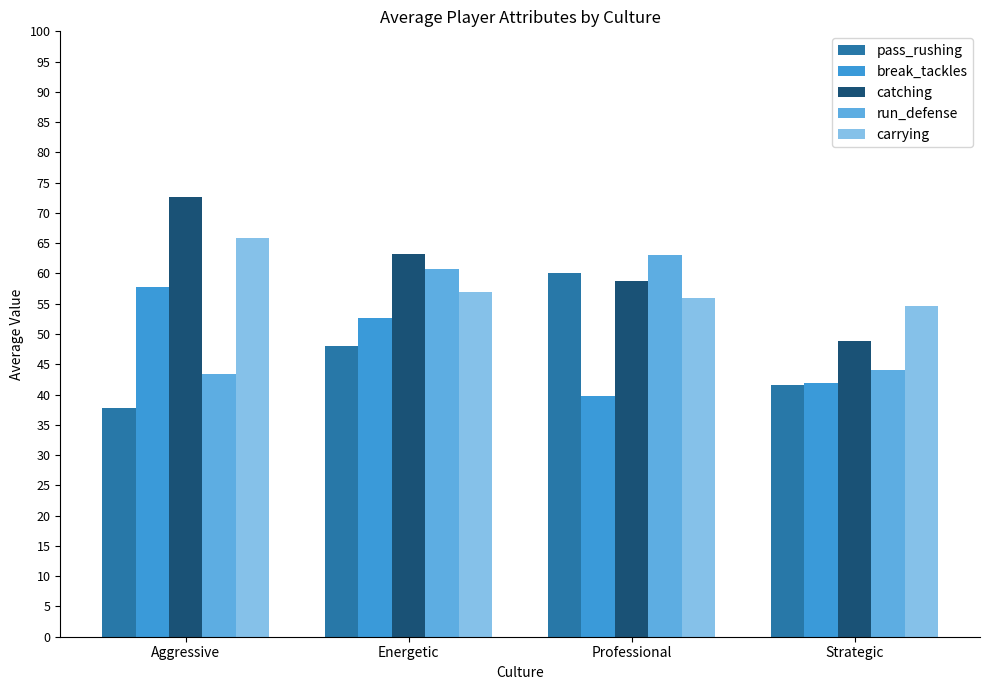

What is the label of the 4th bar from the left?

Strategic